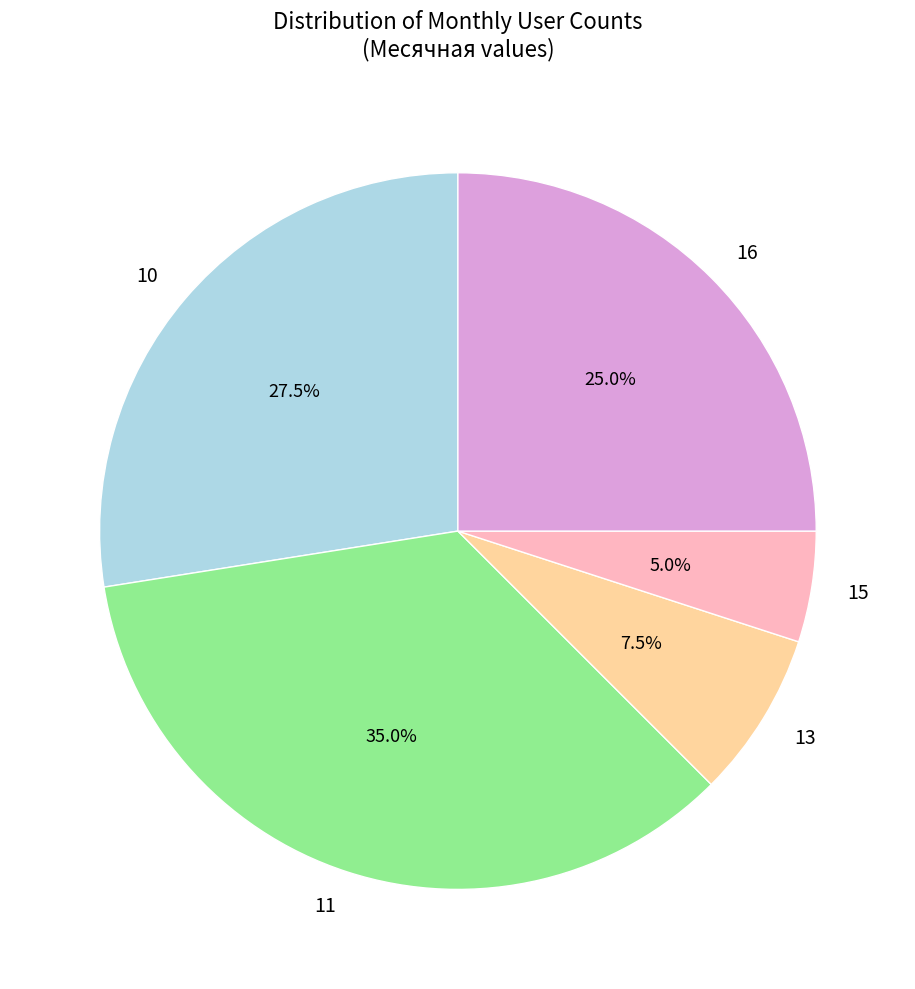

True or false: 15 accounts for 17% of the total.

False